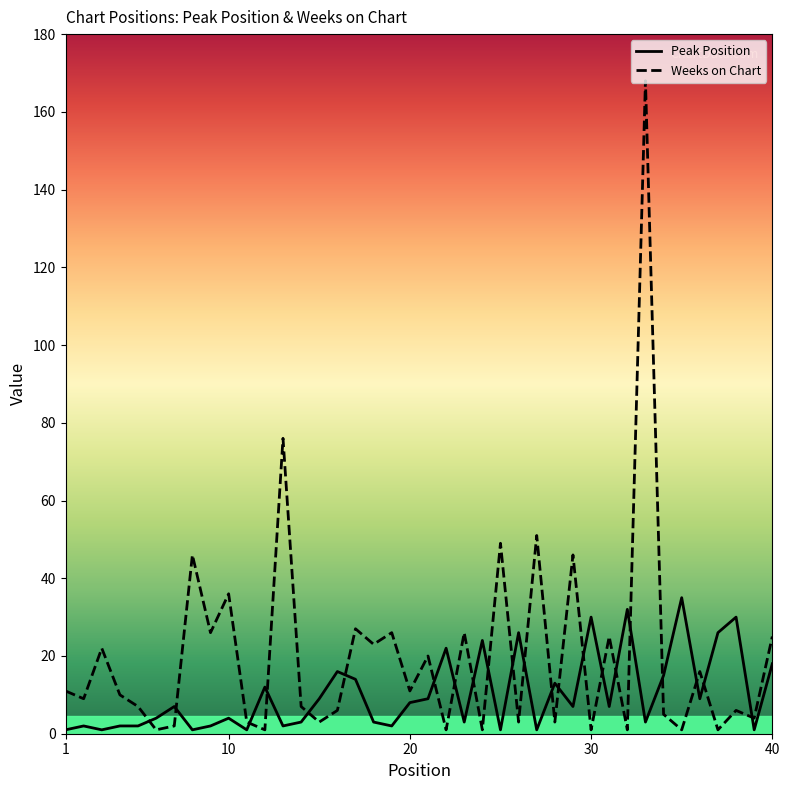

True or false: Peak Position and Weeks on Chart cross at least once.

True